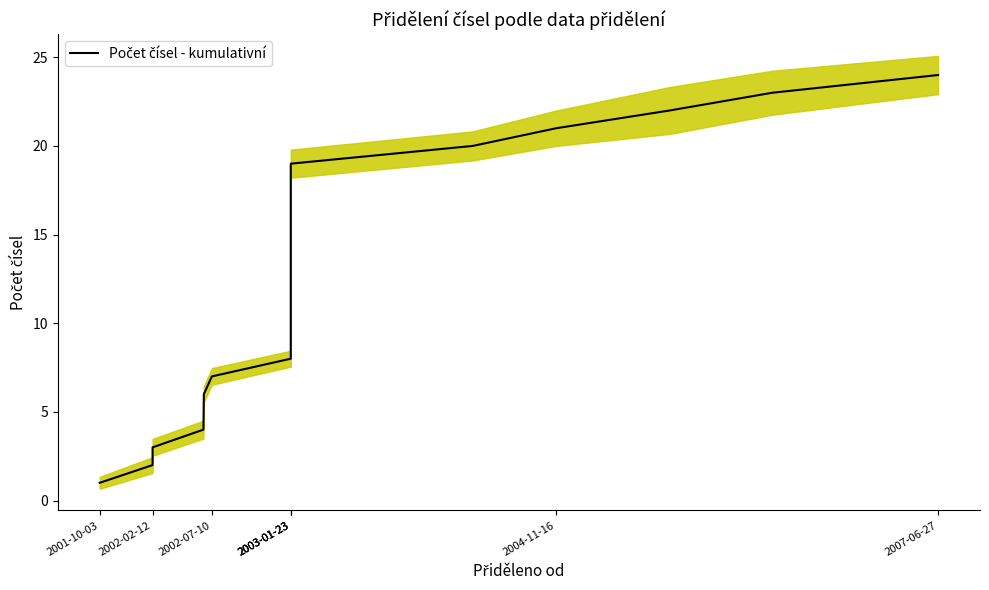

Is it true that the value at 2007-06-27 is 24?

True